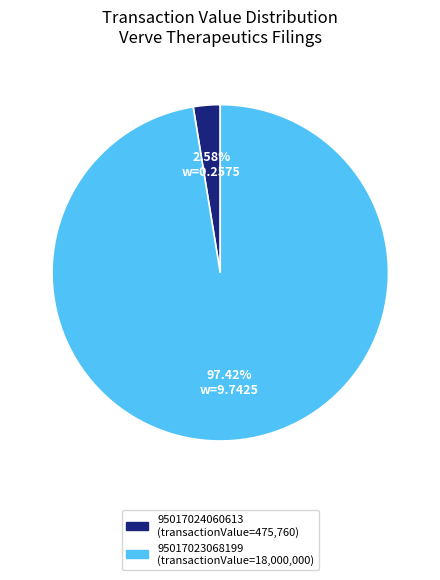

Does 95017023068199 represent more than half of the total?

Yes